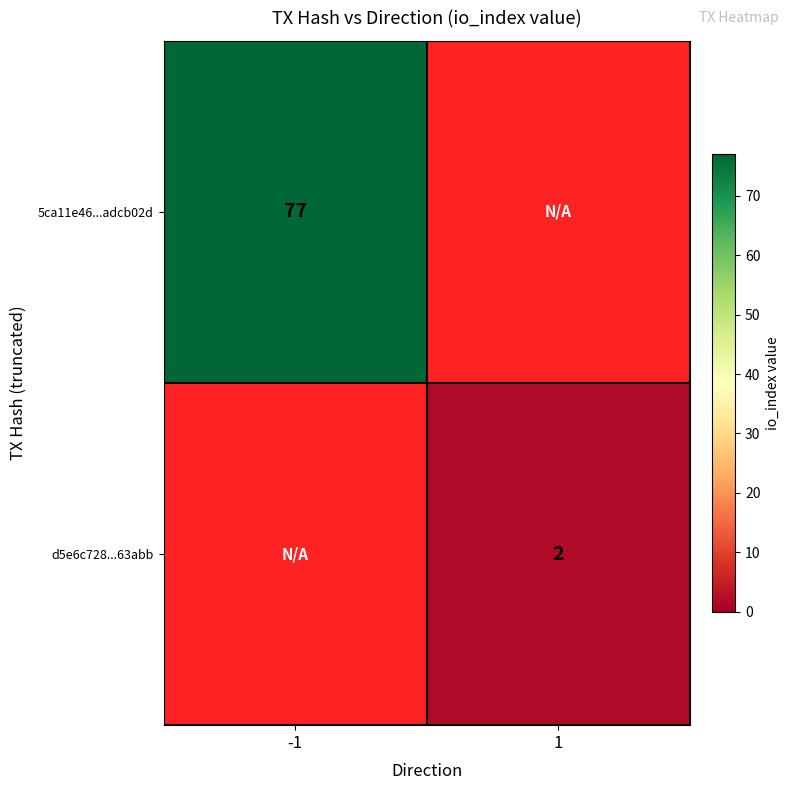

Which series has the largest range (max minus min)?

5ca11e46...adcb02d